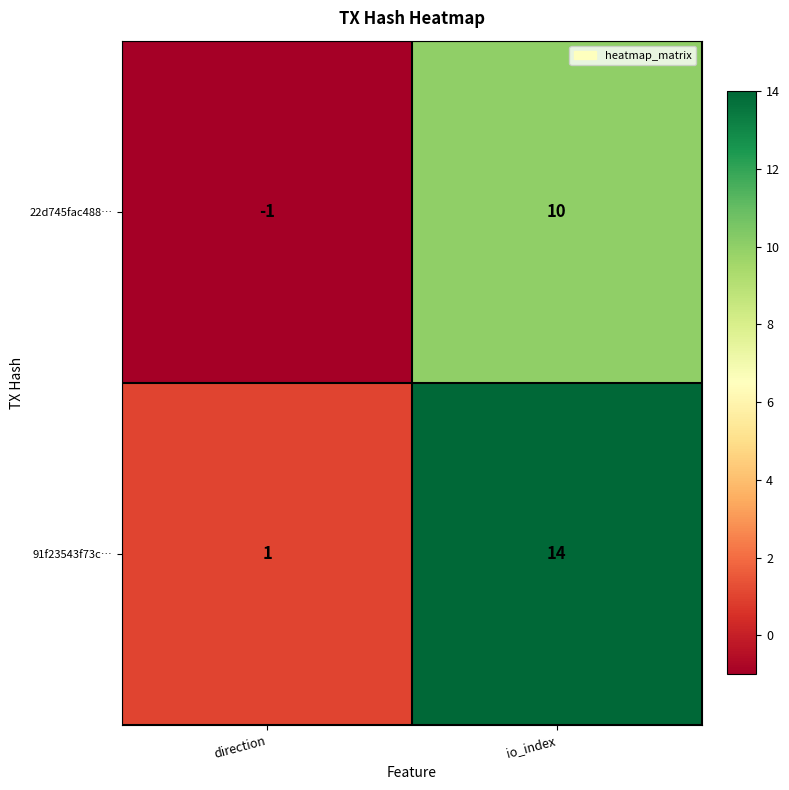

Is it true that 22d745fac488… equals 10 at io_index?

True